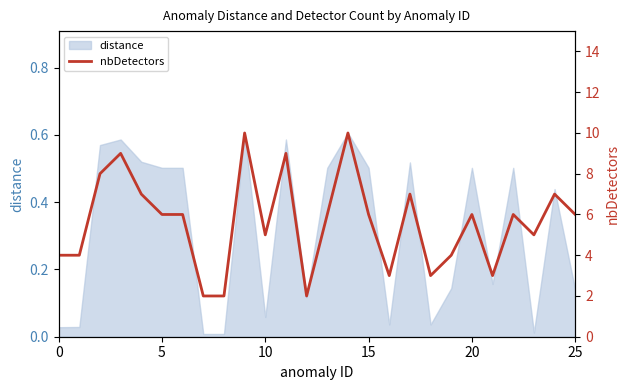

True or false: the data shows 1 at 7.

False